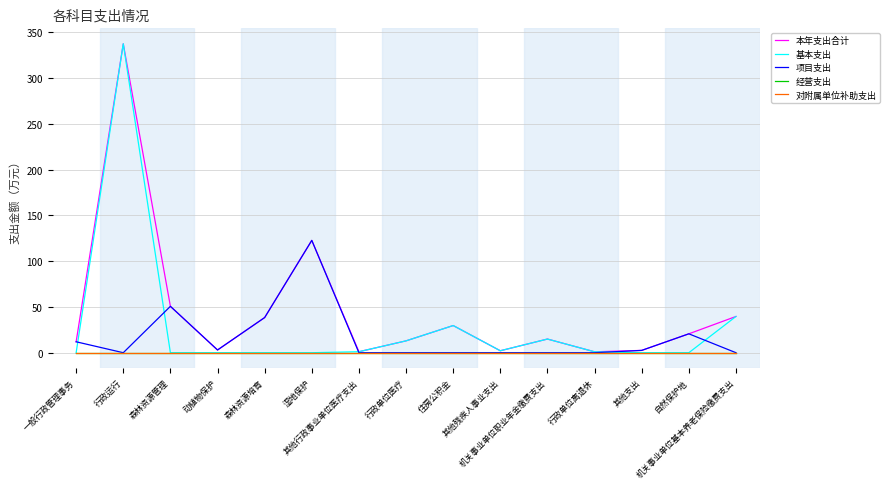

At how many categories does at least one series exceed 146?

1